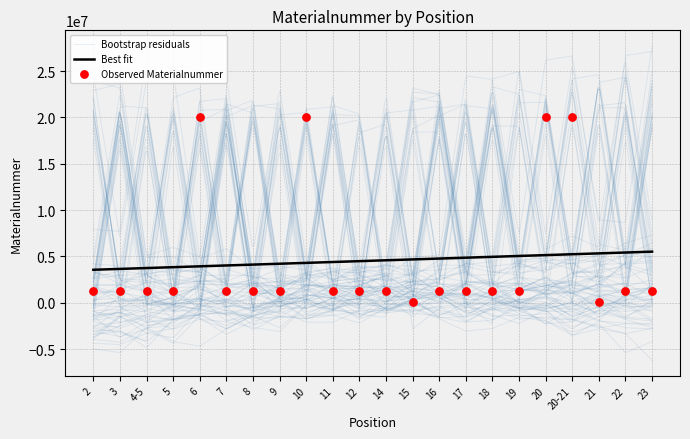

What is the change in value from 18 to 19?

-736